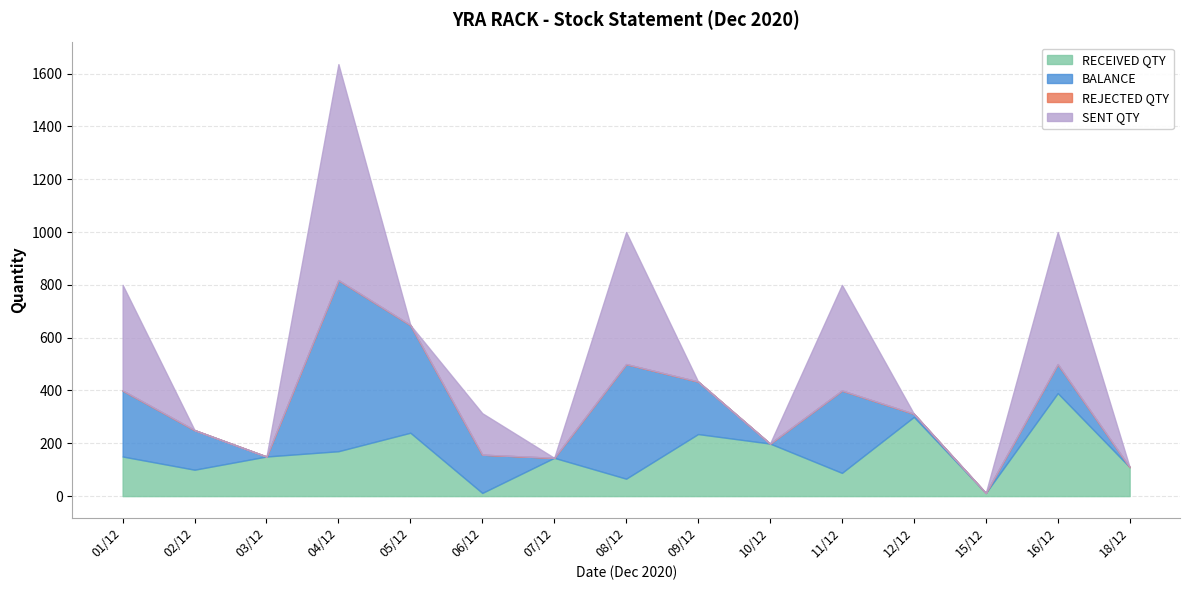

What is the label of the 6th point from the left?

06/12